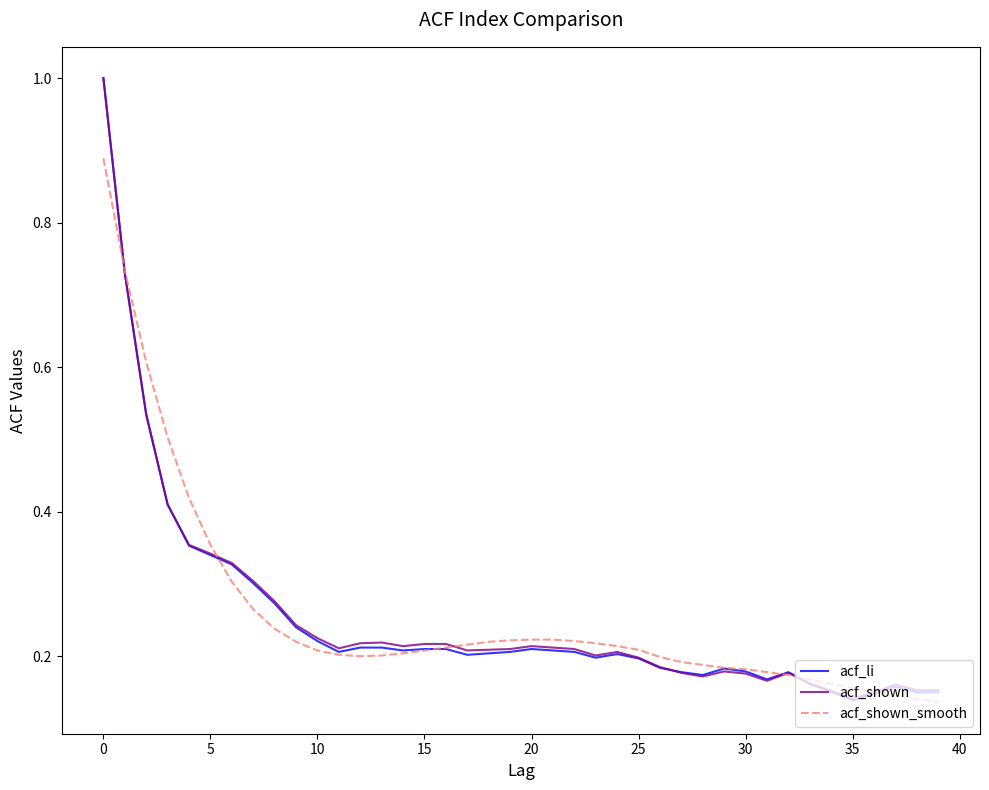

How many distinct data groups are displayed?

3